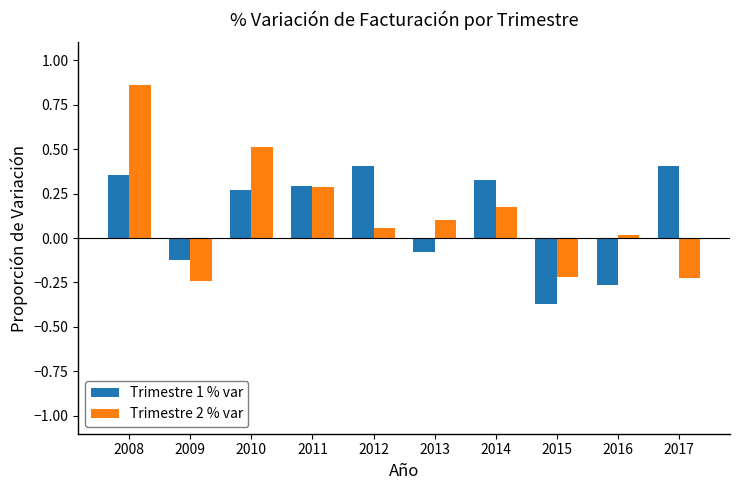

How many negative values does the Trimestre 1 % var series have?

4